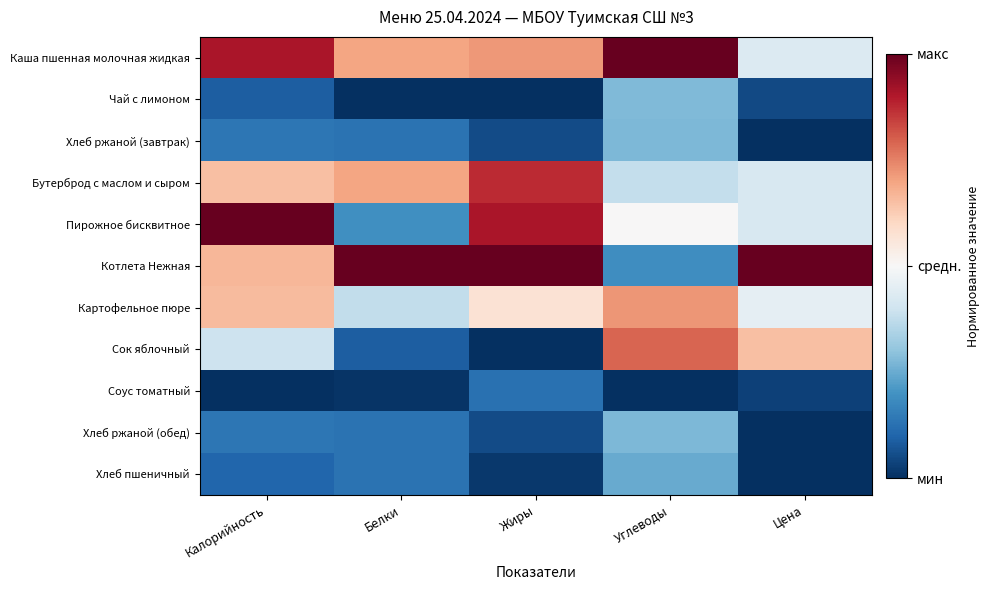

How many distinct data groups are displayed?

11